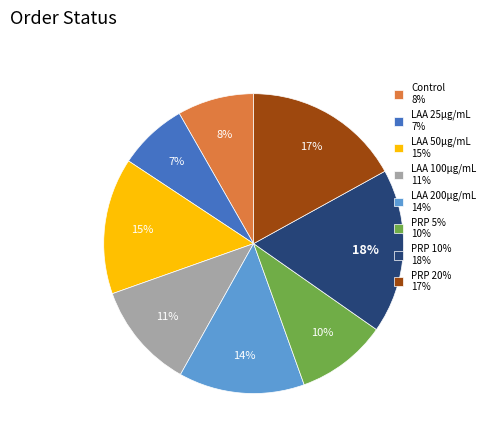

Does any single category account for the majority?

No